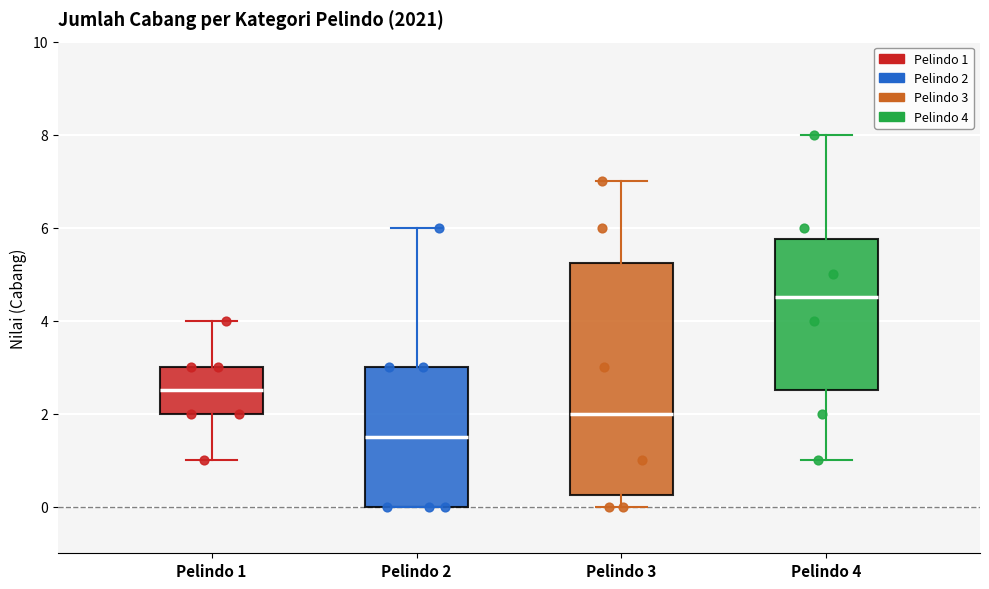

Where is the upper edge of the box for Pelindo 1 on the y-axis? The values are not printed on the chart, so give them approximately, as read against the axis.

3.0